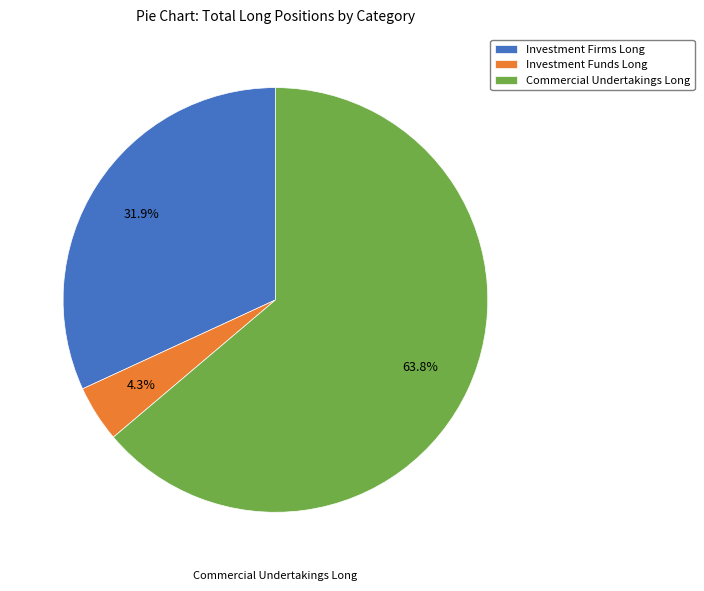

How many slices are in this pie chart?

3